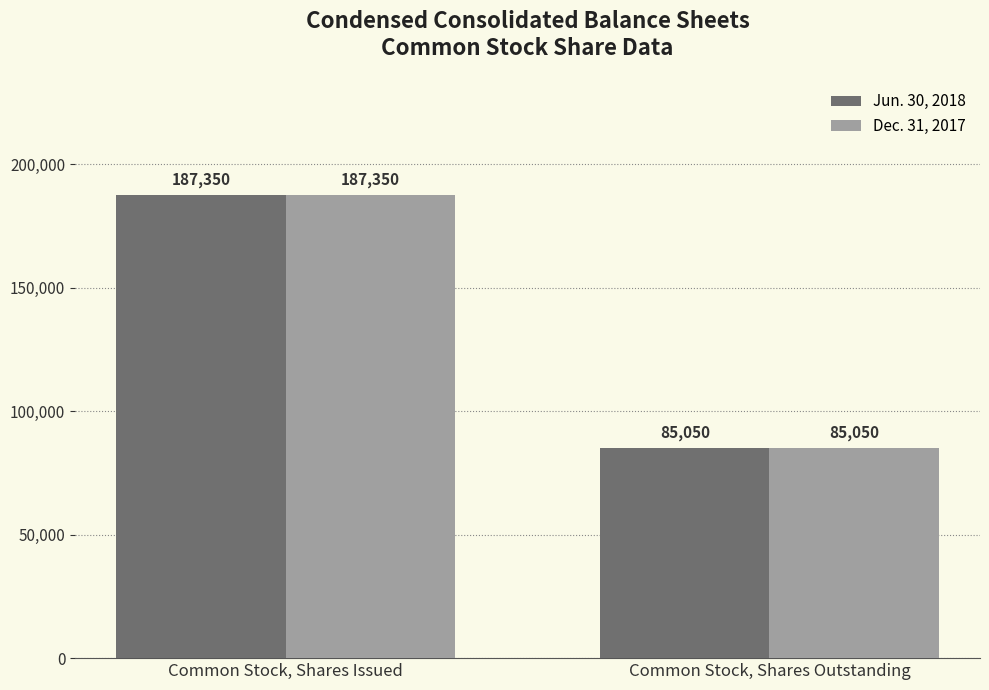

What is the value of the Jun. 30, 2018 bar at the 1st from the left?

187350